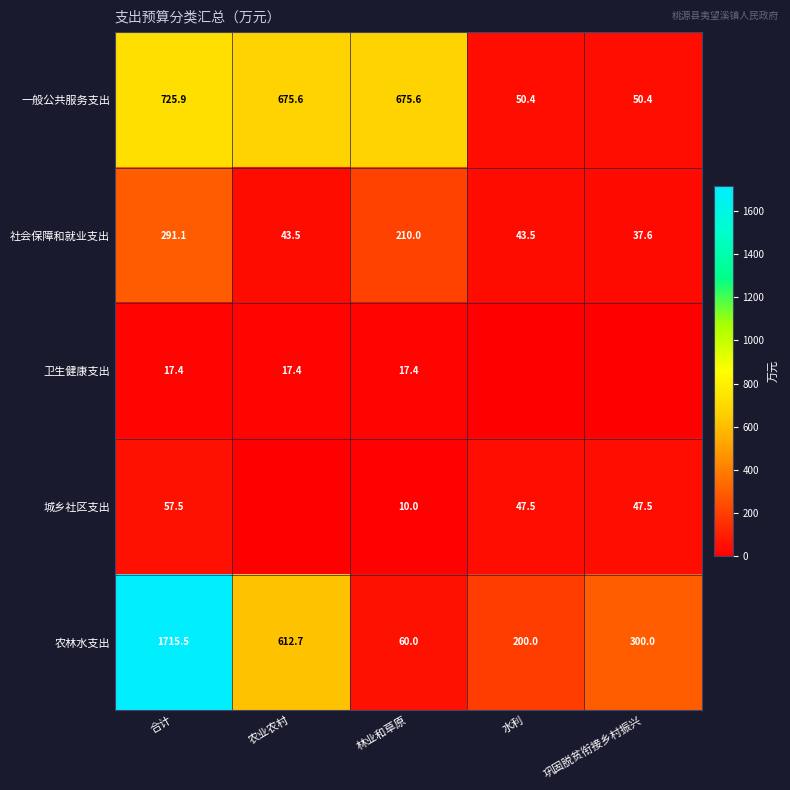

What is the greatest value displayed?

1715.5